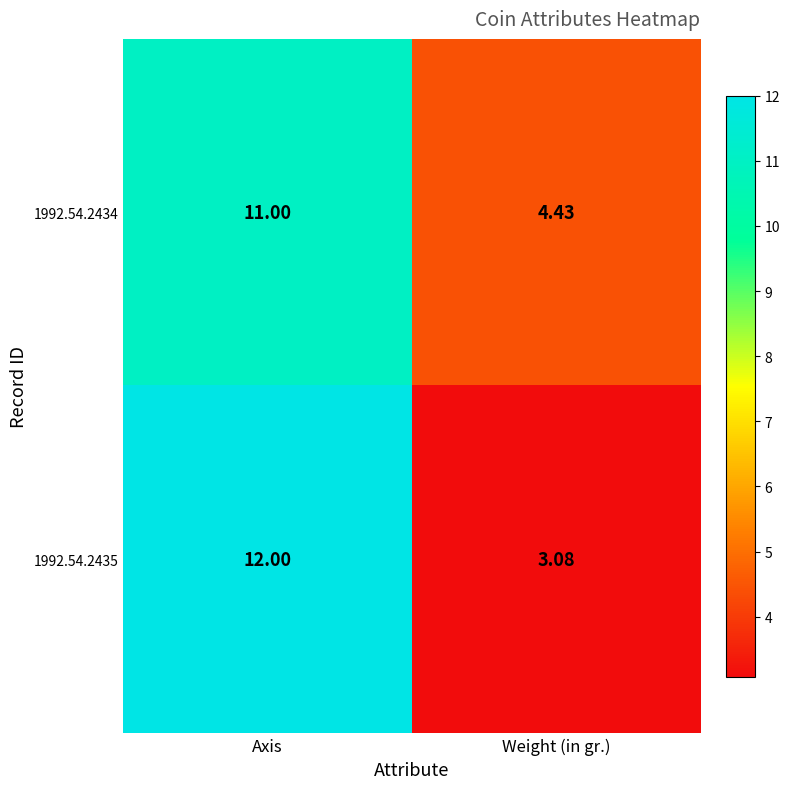

At which category is the sum across all series the highest?

Axis